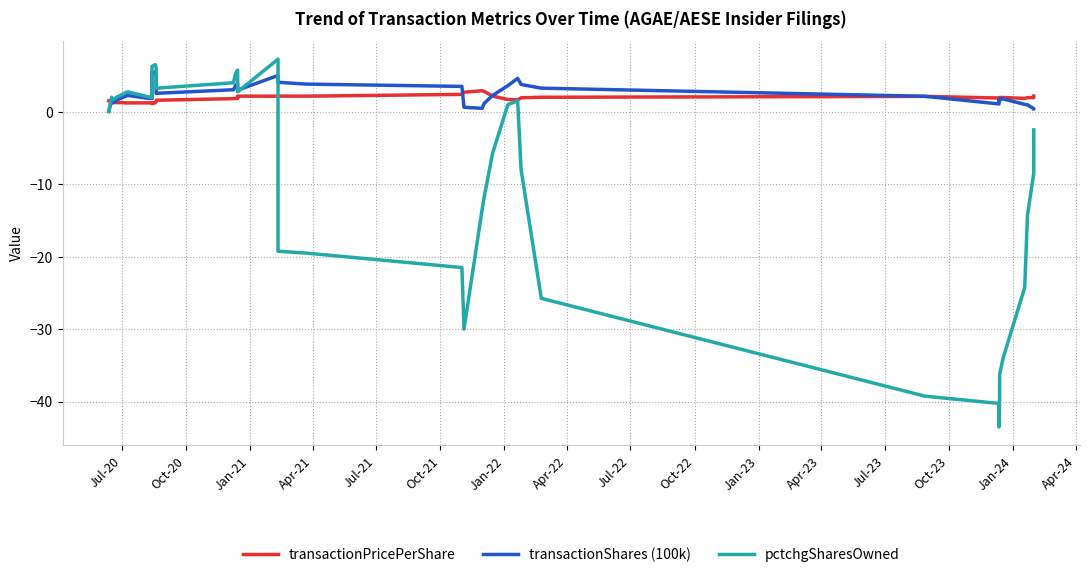

Is it true that transactionShares (100k) equals 0.4 at 33?

False